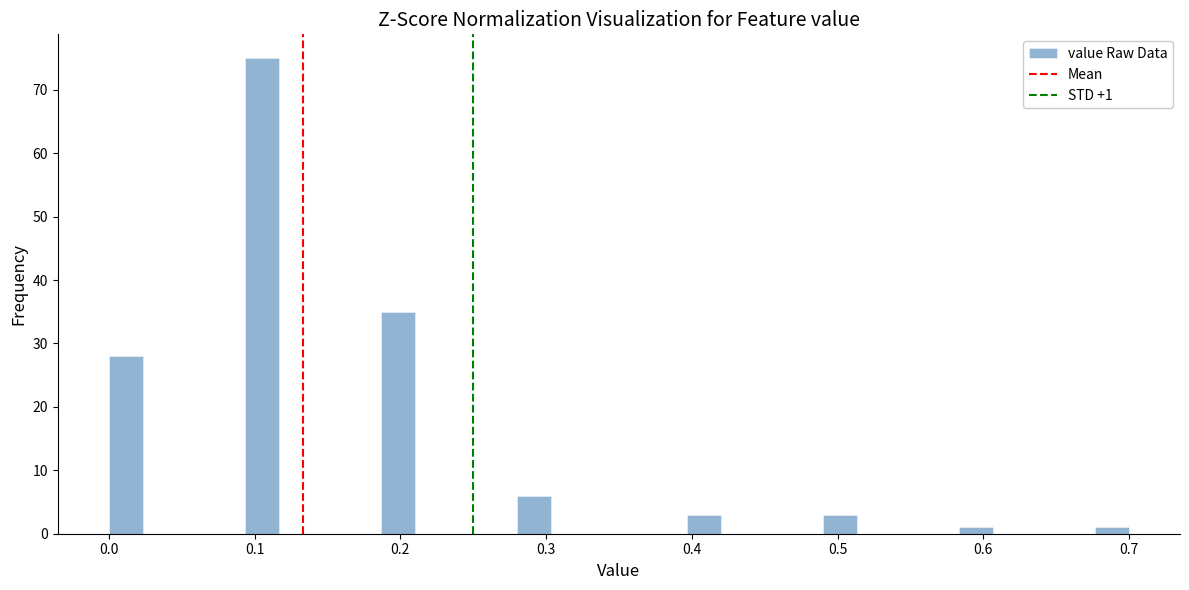

Around what value on the x-axis is the tallest bar? Give the approximate position of its centre, as read against the axis.

0.11